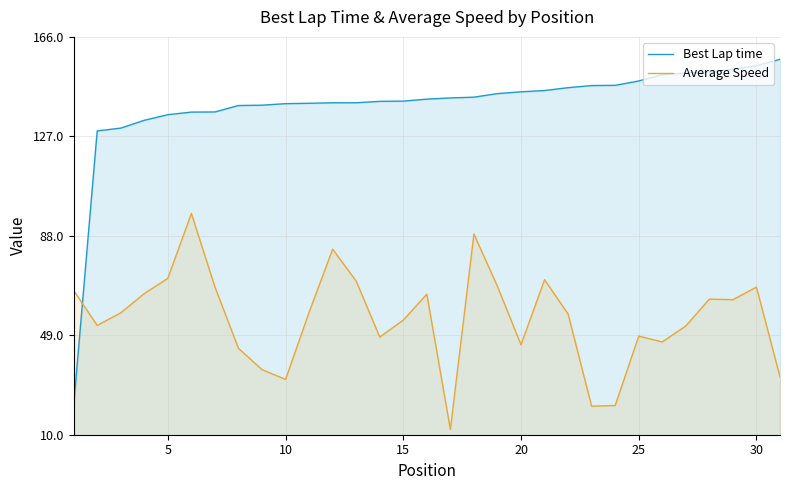

How many lines are shown in the chart?

2